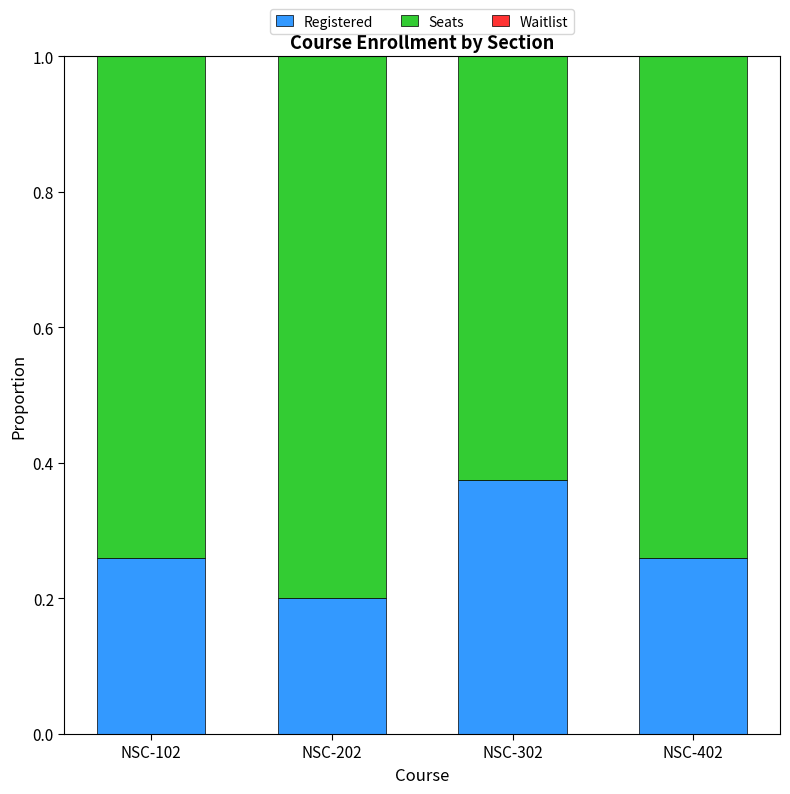

What is the total value across all series at NSC-302?

1.0